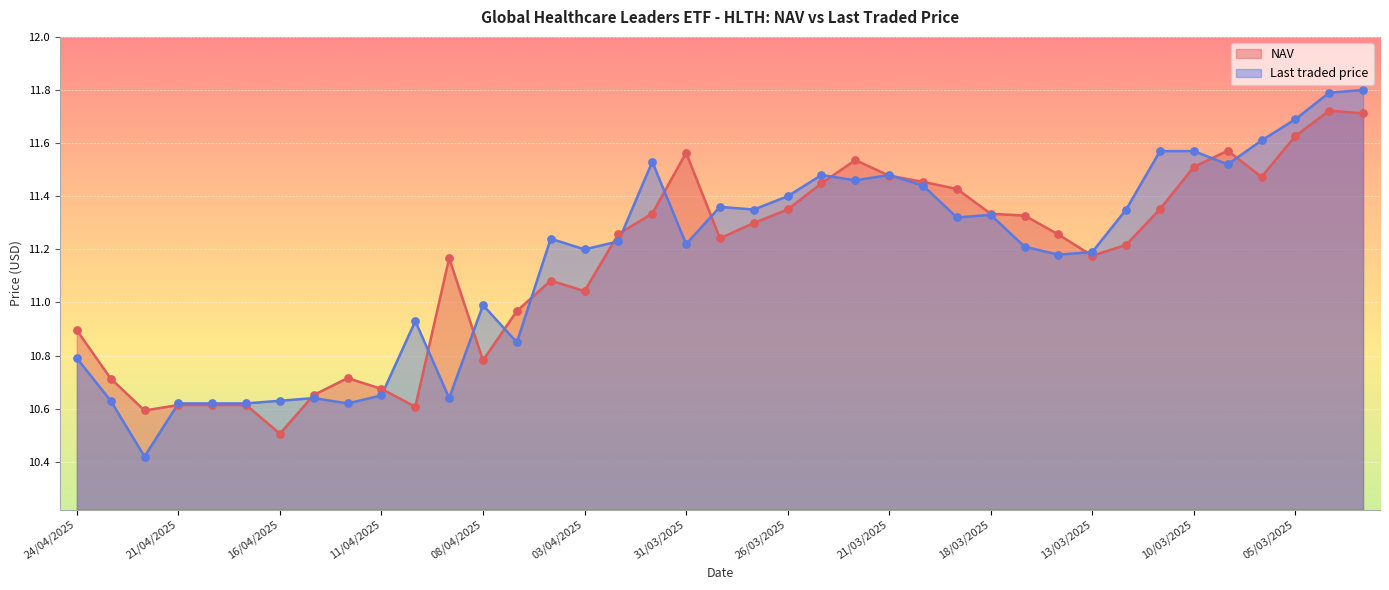

Which series contains the lowest Y value?

Last traded price